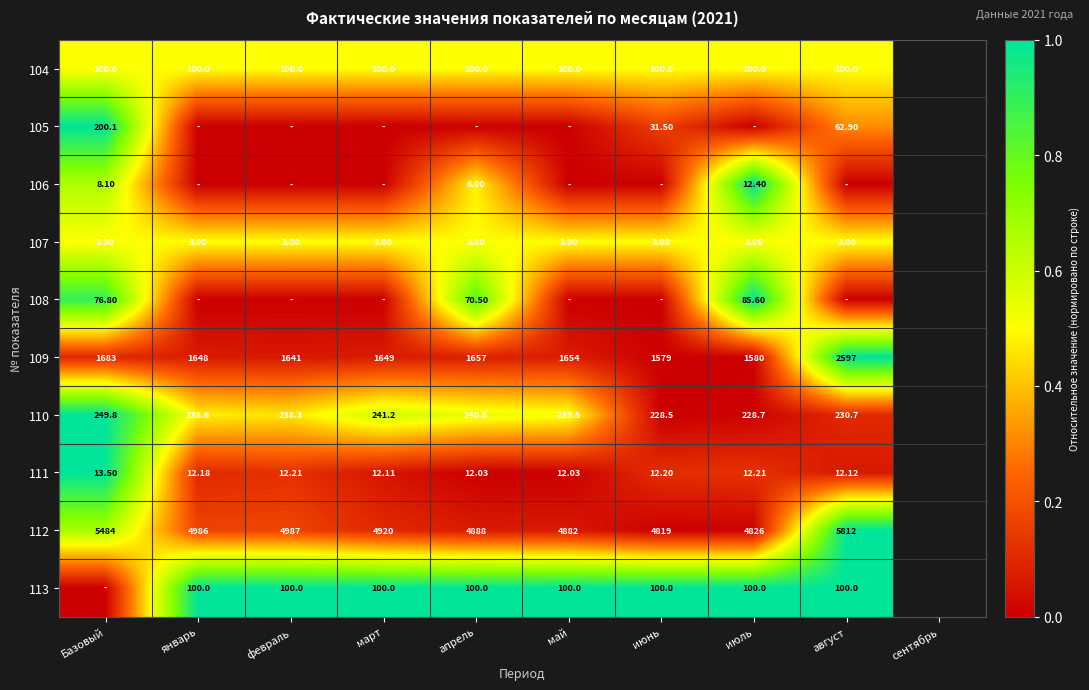

Rank the categories by 112 value from highest to lowest.

август, Базовый, февраль, январь, март, апрель, май, июль, июнь